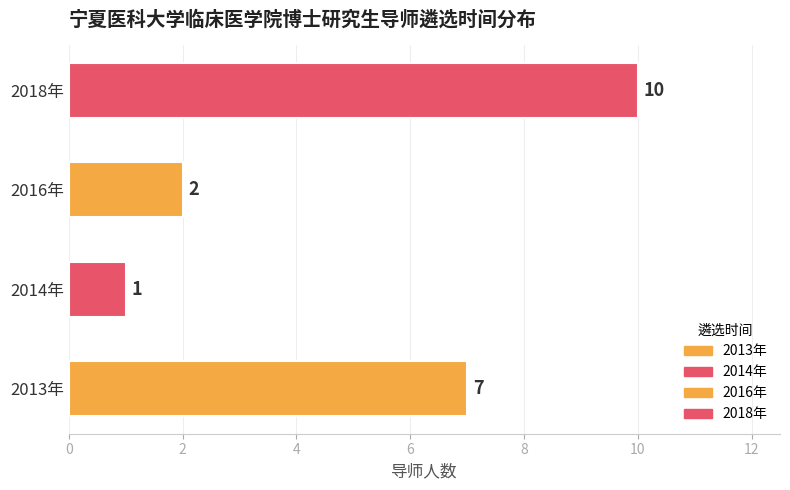

Which label corresponds to the largest value in the chart?

2018年